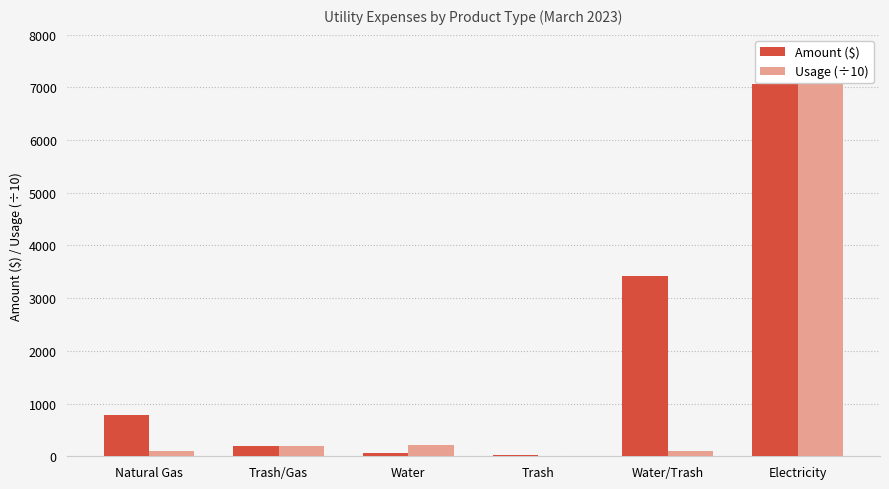

Are the bars grouped side by side (vs. stacked)?

Yes